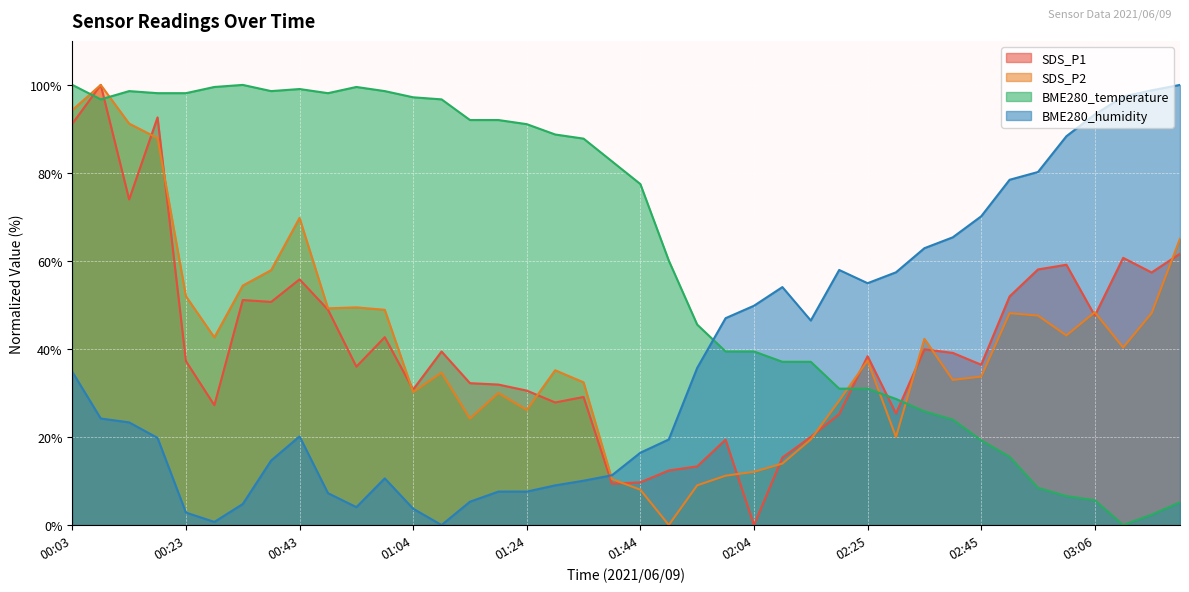

Is it true that BME280_temperature equals 31.0 at 02:20?

True